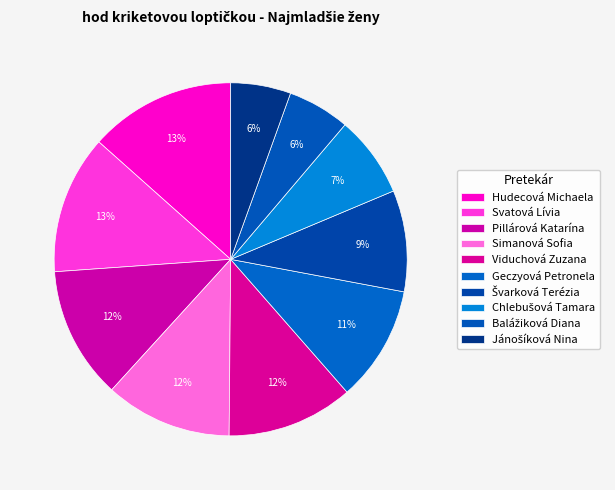

How many segments does this pie chart have?

10